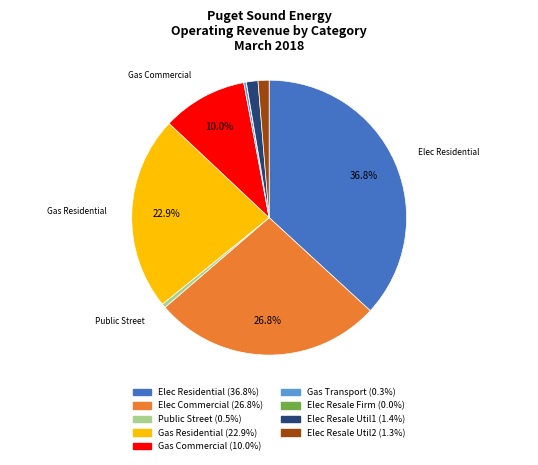

Is there any slice that represents more than half of the pie?

No